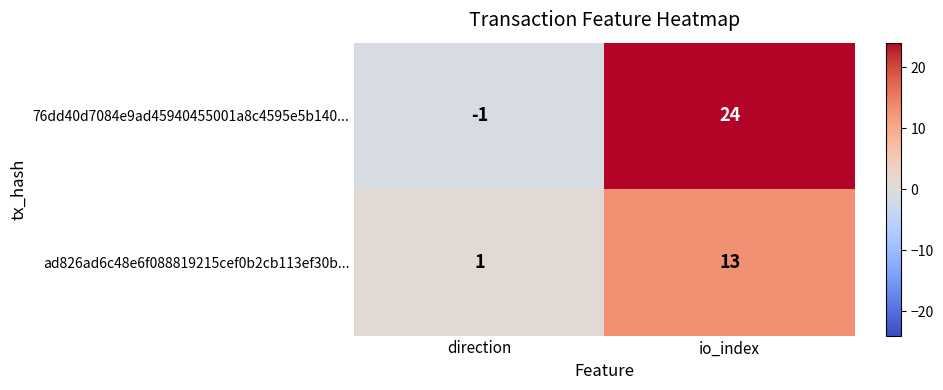

What is the sum of all ad826ad6c48e6f088819215cef0b2cb113ef30b... values?

14